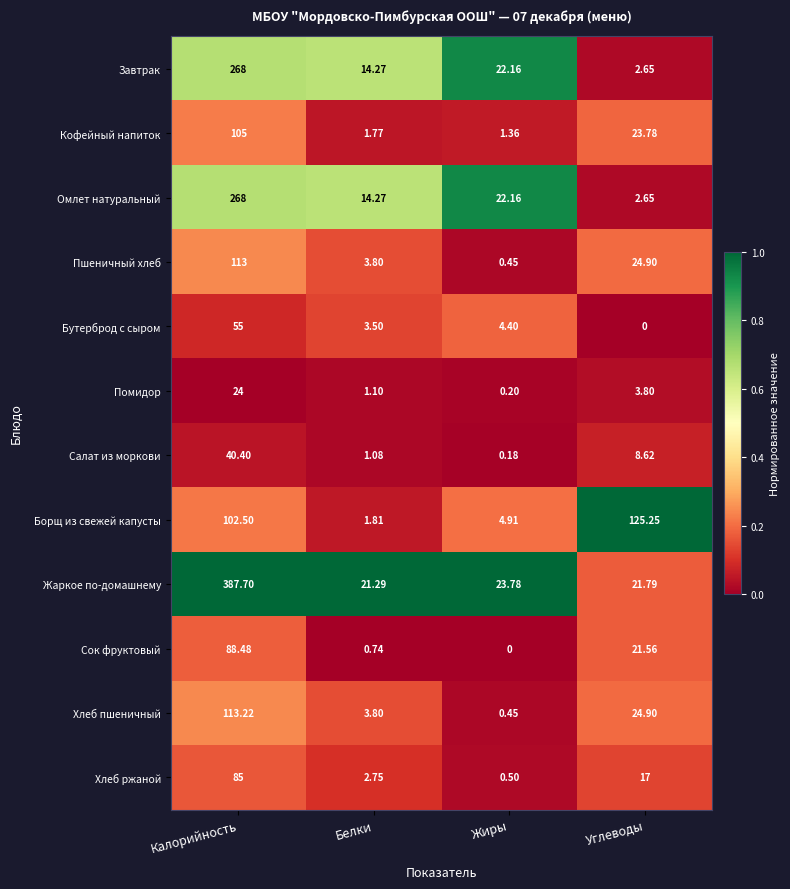

What is the total value across all series at Углеводы?

276.9